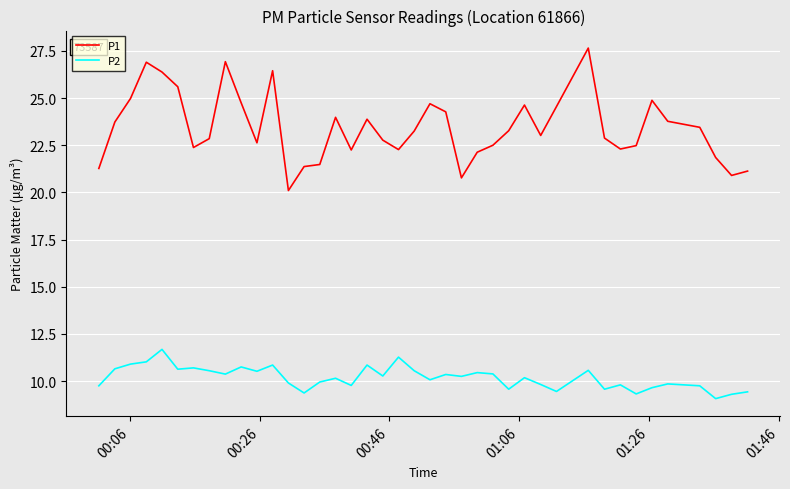

List the series in order of their overall mean, lowest first.

P2, P1